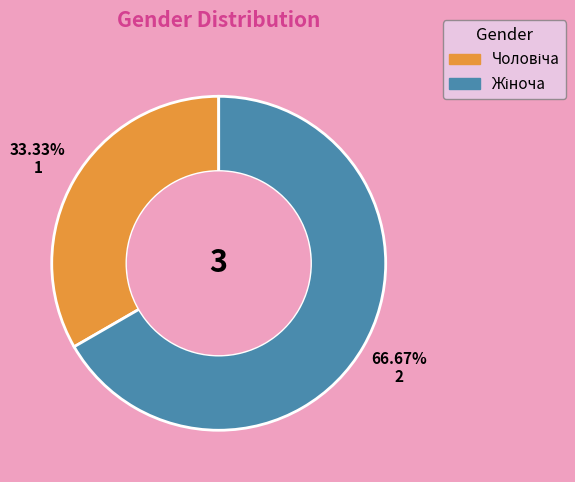

Does any single category account for the majority?

Yes